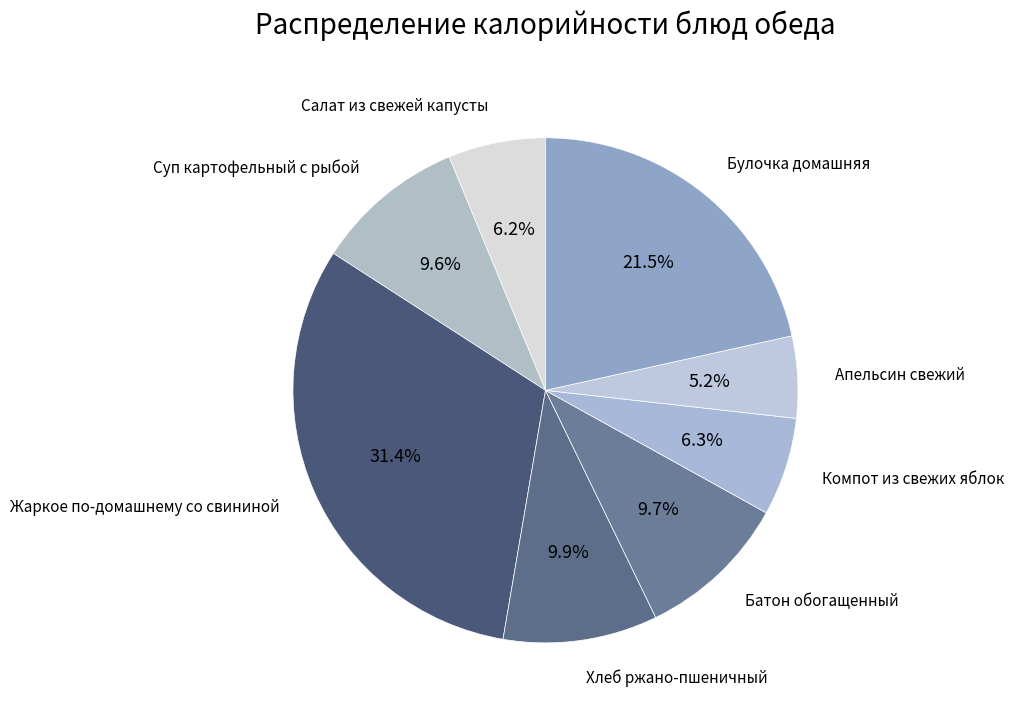

Does Хлеб ржано-пшеничный account for over 50% of the chart?

No